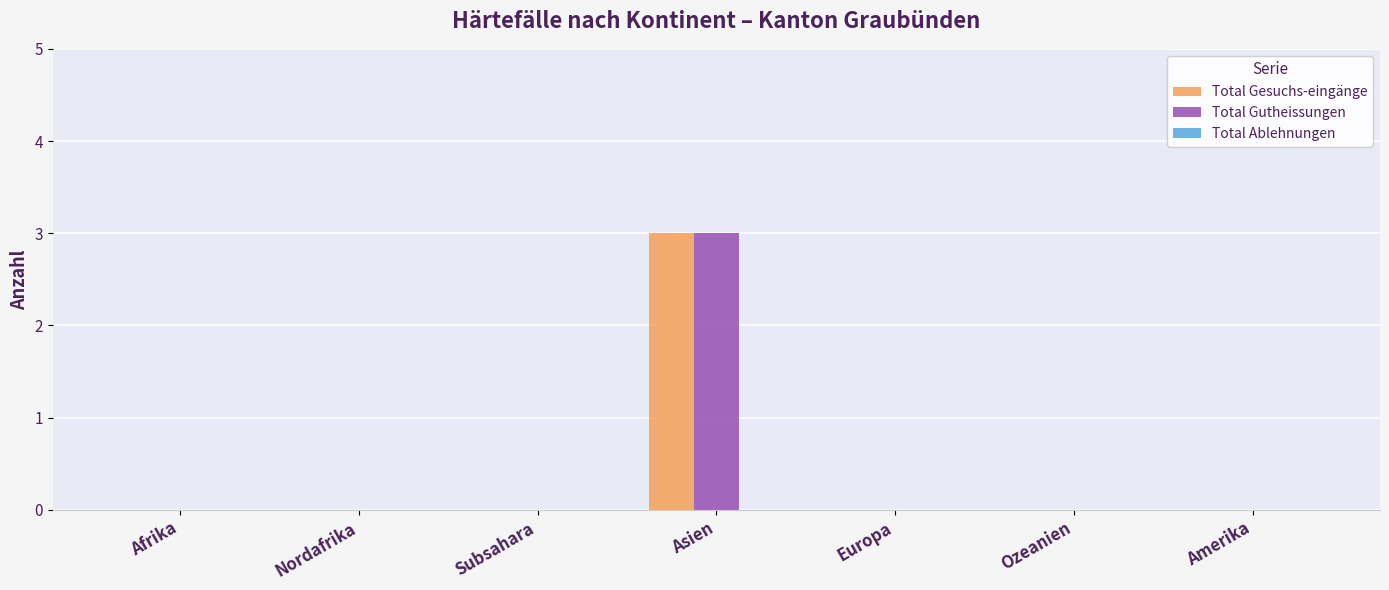

True or false: Total Gesuchs-eingänge has a value of 0 at Afrika.

True